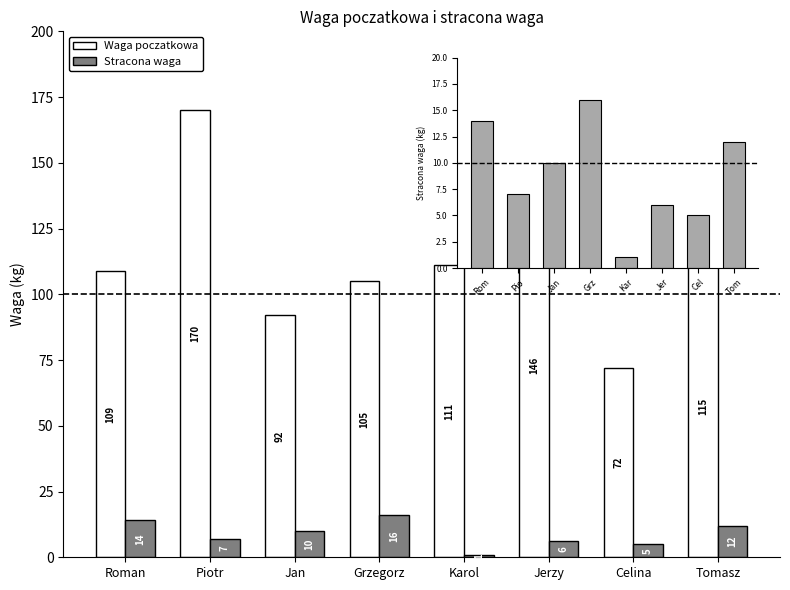

What position from the right is Piotr?

7